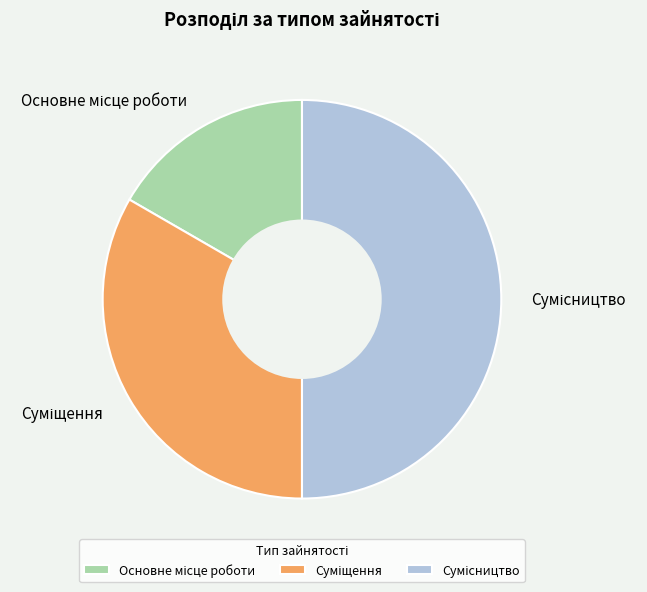

To the nearest percent, what is the difference between the Сумісництво and Суміщення slice percentages?

17%